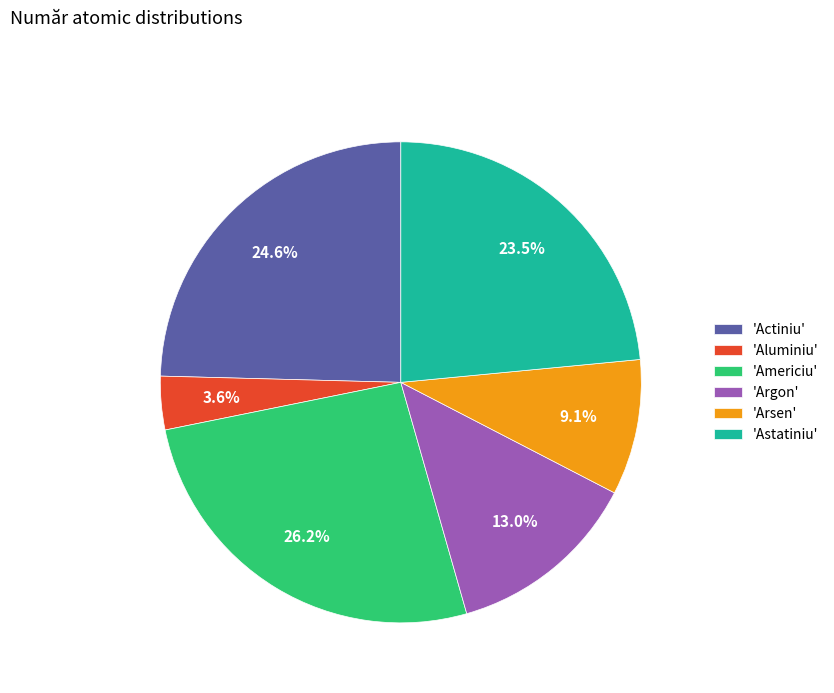

Do 'Astatiniu' and 'Arsen' together represent more than half of the pie?

No